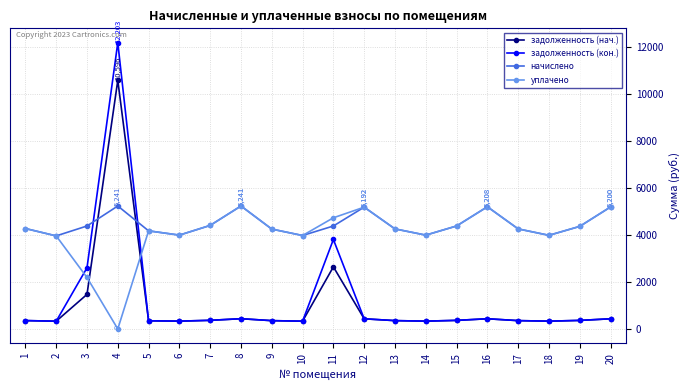

Between which two adjacent categories do начислено and задолженность (нач.) first intersect?

3 and 4